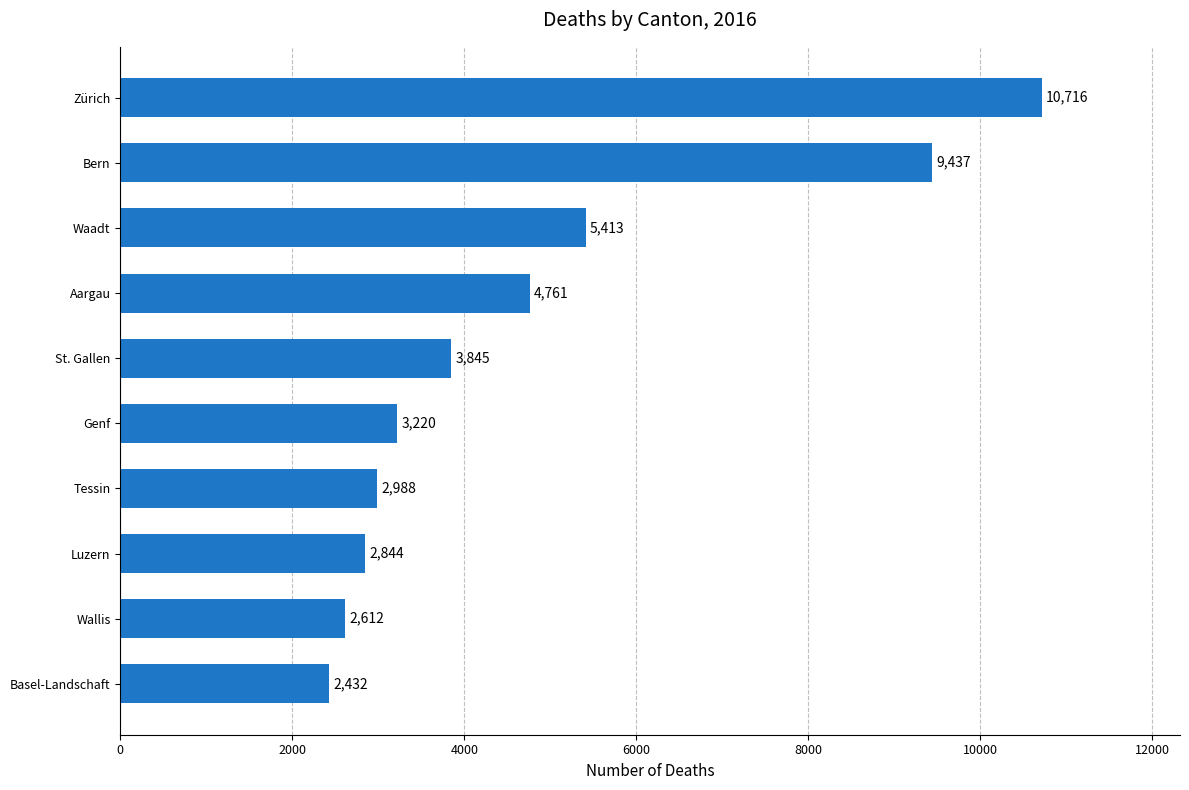

What is the approximate value at Zürich, to the nearest 100?

10700